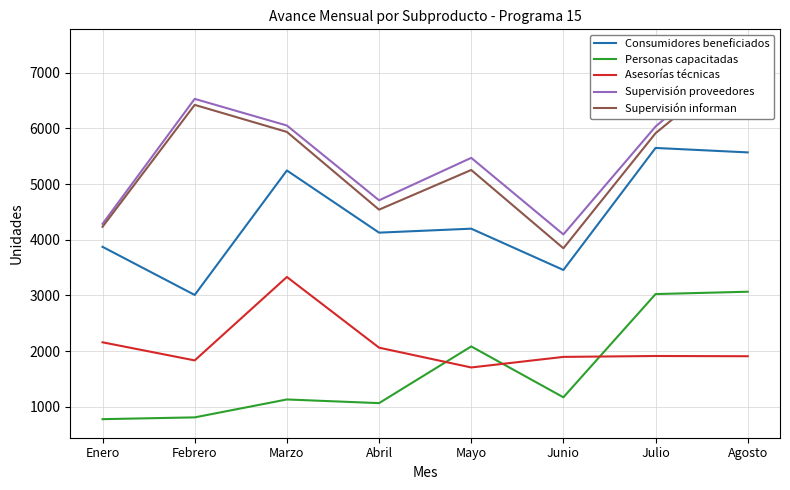

What is the greatest value displayed?

7448